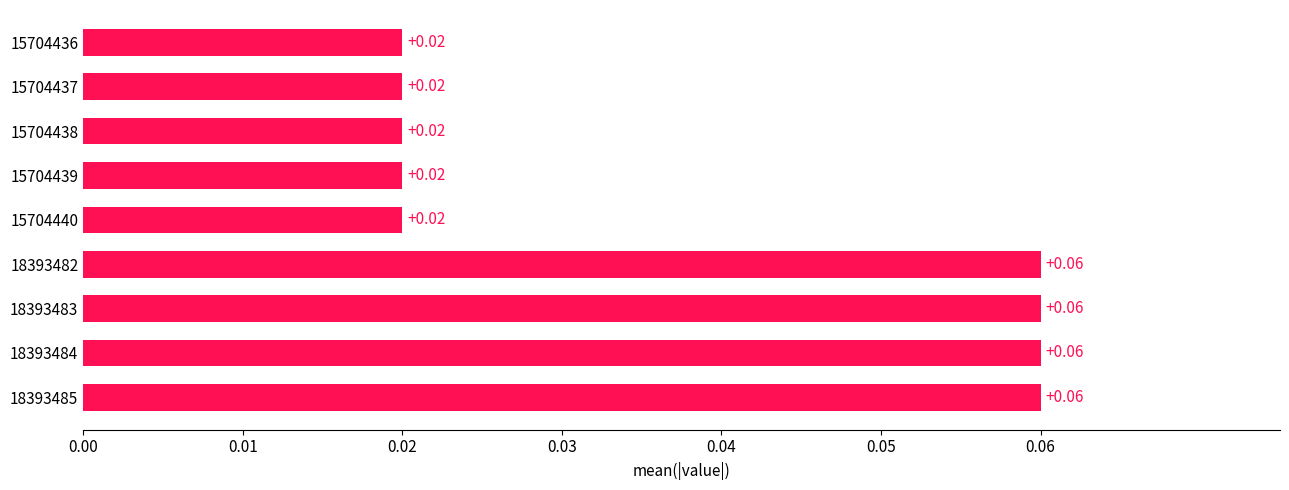

Which has a higher value, 18393483 or 15704438?

18393483